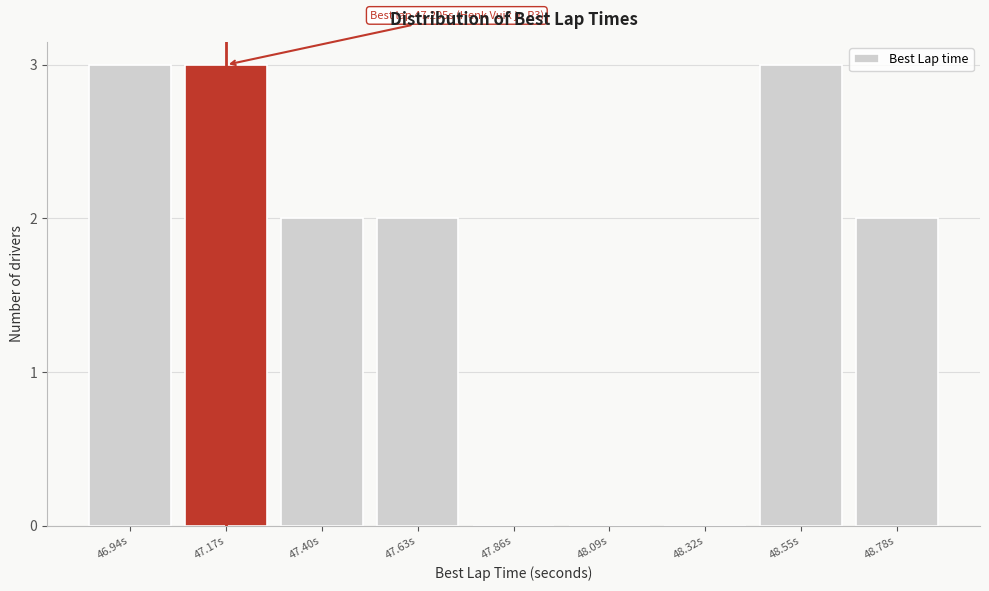

Reading left to right, extract all data points from this chart.

46.94s=3	47.17s=3	47.40s=2	47.63s=2	47.86s=0	48.09s=0	48.32s=0	48.55s=3	48.78s=2